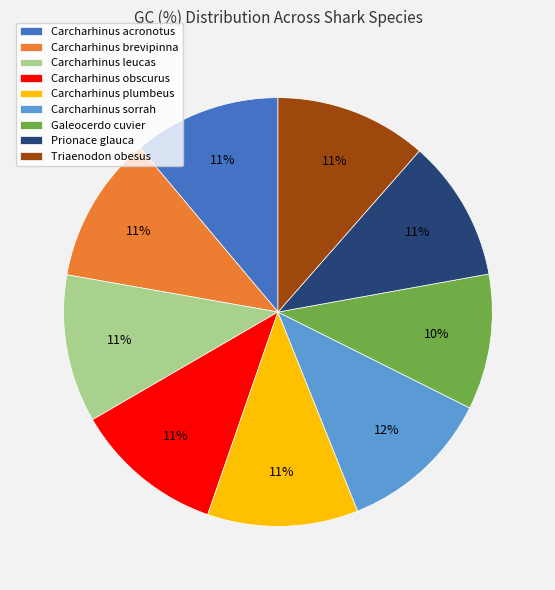

How many segments does this pie chart have?

9